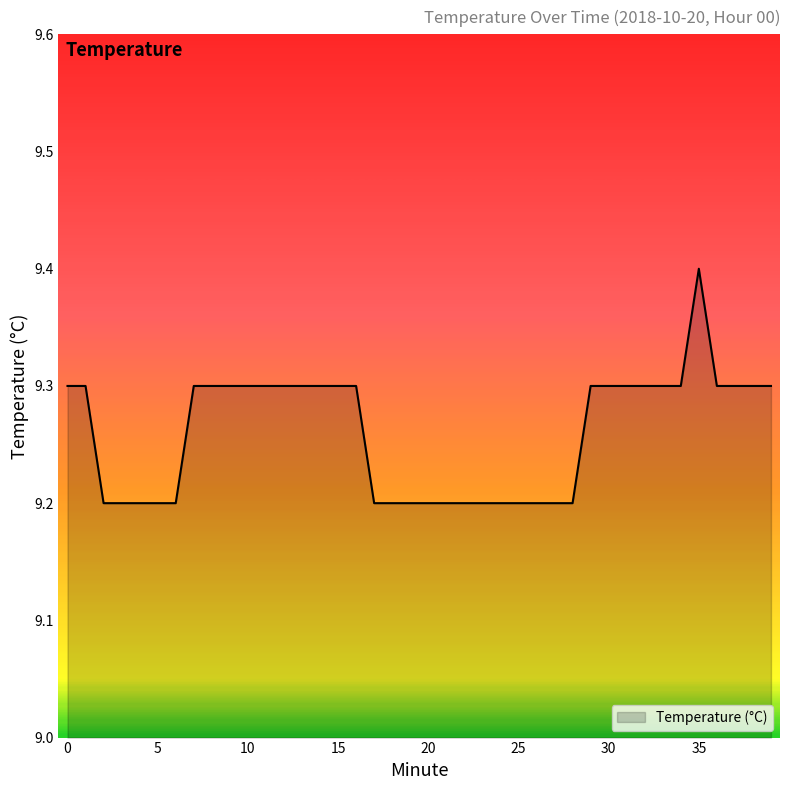

How many lines are shown in the chart?

1